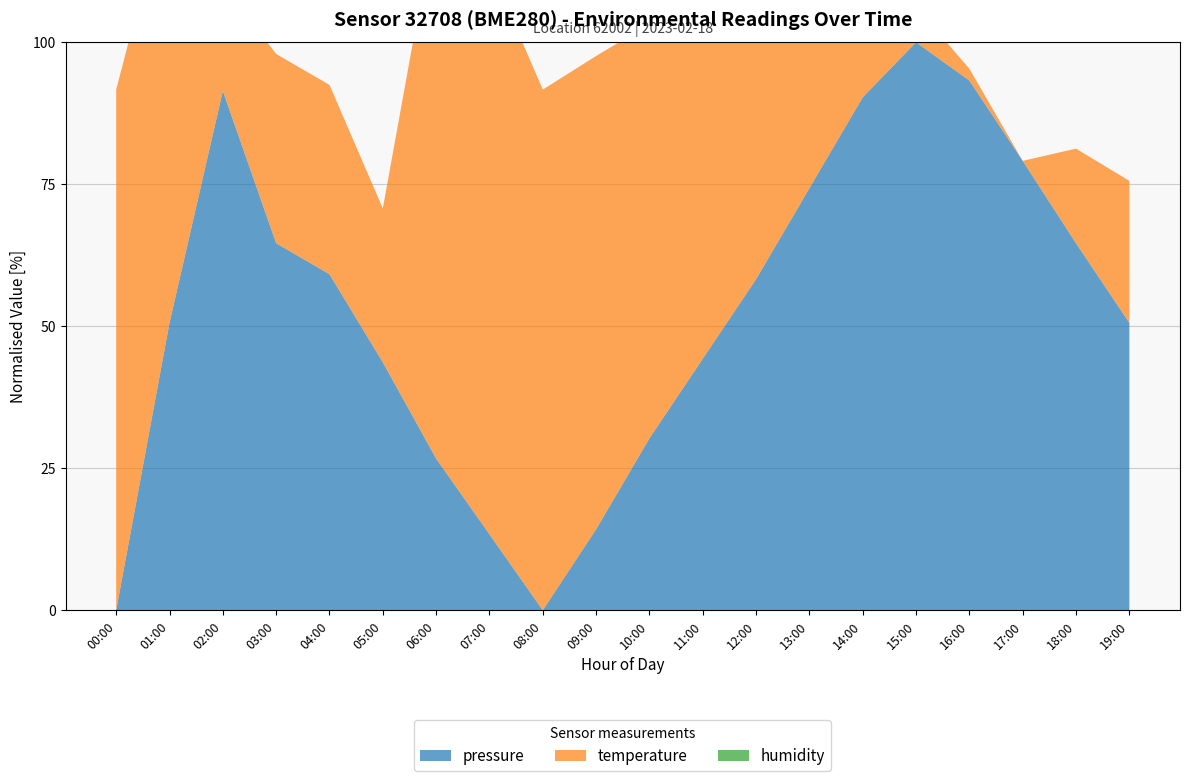

Reading right to left, transcribe all the data shown in this chart.

pressure: 19:00=101498.2	18:00=101505.2	17:00=101512.4	16:00=101519.5	15:00=101522.8	14:00=101518.0	13:00=101510.0	12:00=101502.0	11:00=101495.0	10:00=101488.0	09:00=101480.0	08:00=101472.9	07:00=101479.6	06:00=101486.2	05:00=101494.7	04:00=101502.4	03:00=101505.2	02:00=101518.6	01:00=101498.2	00:00=101472.9
temperature: 19:00=4.9	18:00=4.8	17:00=4.8	16:00=4.8	15:00=4.8	14:00=4.9	13:00=5.0	12:00=5.0	11:00=5.0	10:00=5.1	09:00=5.2	08:00=5.2	07:00=5.2	06:00=5.2	05:00=4.9	04:00=4.9	03:00=4.9	02:00=4.8	01:00=5.1	00:00=5.2
humidity: 19:00=100.0	18:00=100.0	17:00=100.0	16:00=100.0	15:00=100.0	14:00=100.0	13:00=100.0	12:00=100.0	11:00=100.0	10:00=100.0	09:00=100.0	08:00=100.0	07:00=100.0	06:00=100.0	05:00=100.0	04:00=100.0	03:00=100.0	02:00=100.0	01:00=100.0	00:00=100.0